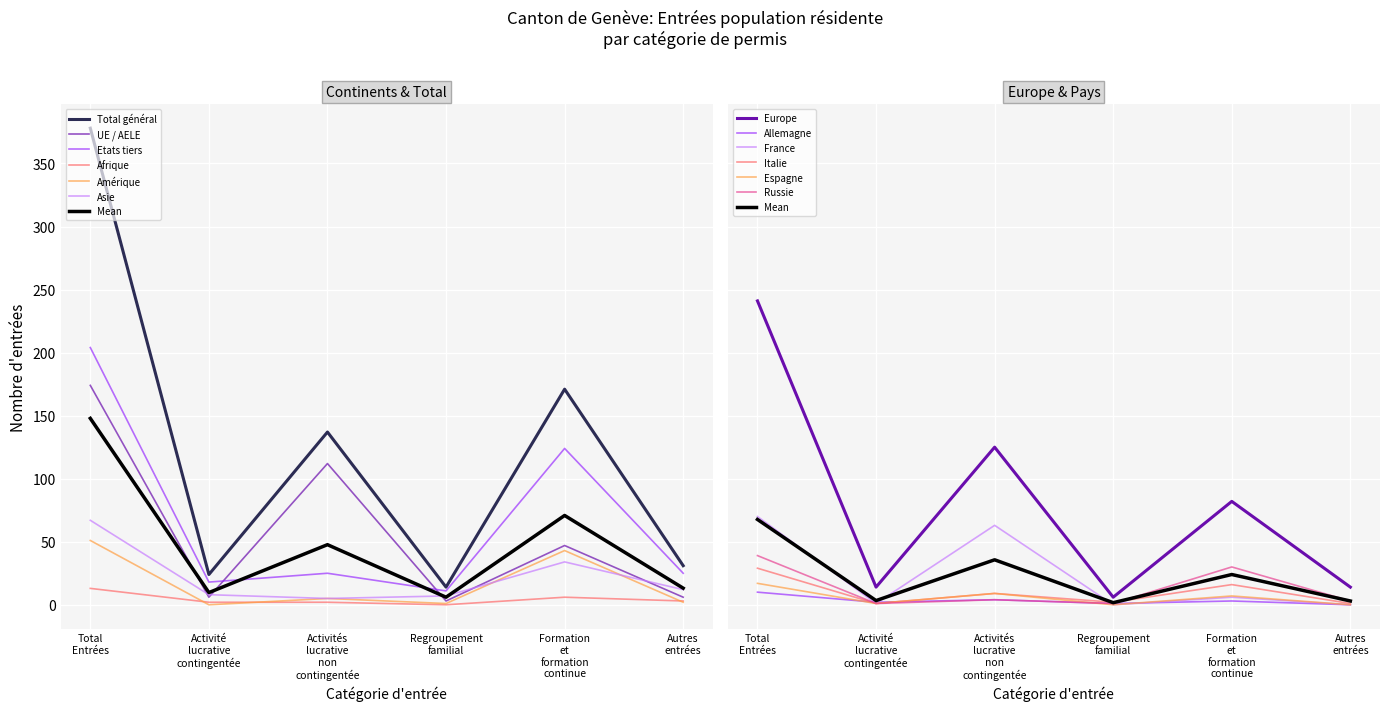

What is the sum of all Formation et formation continue values?

581